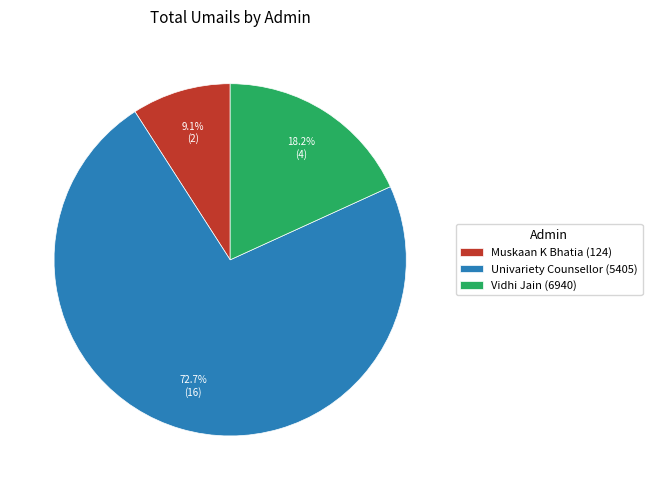

What is the ratio of the value at Muskaan K Bhatia (124) to the value at Vidhi Jain (6940)?

0.5